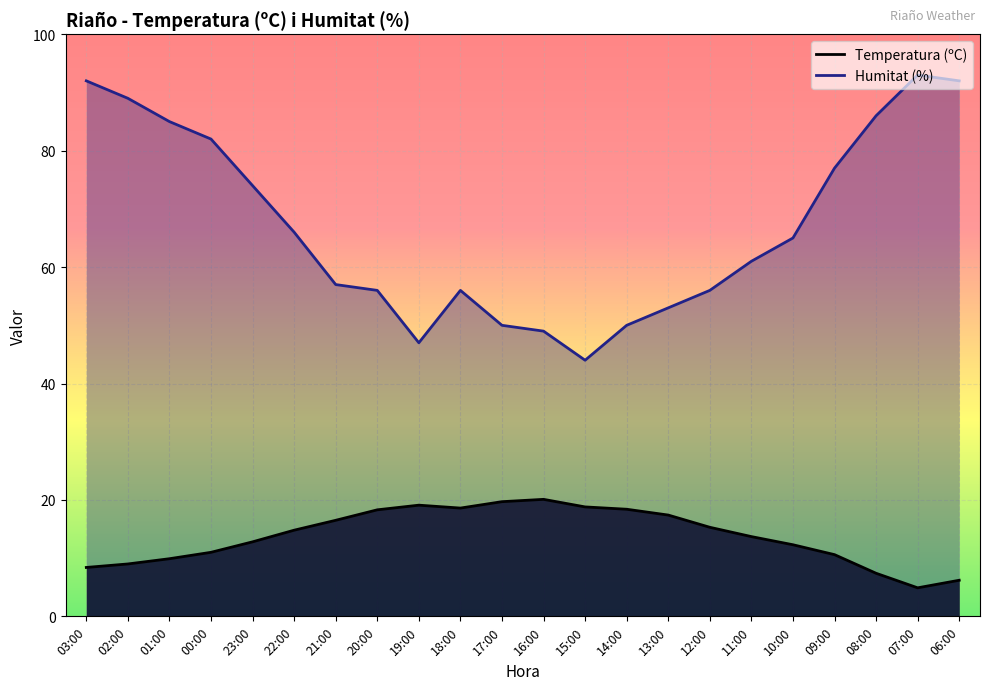

What is the label of the 13th point from the right?

18:00